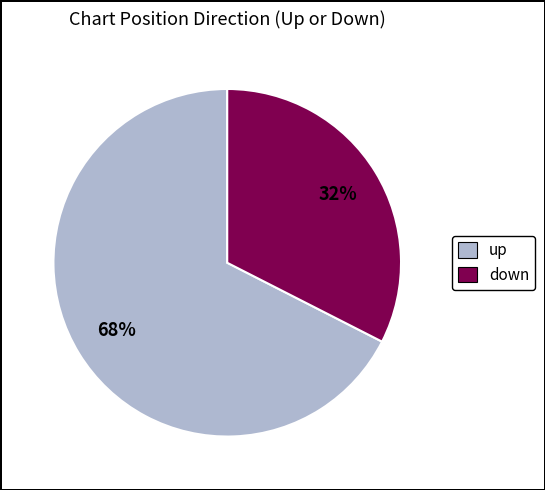

Rank the categories by value from lowest to highest.

down, up